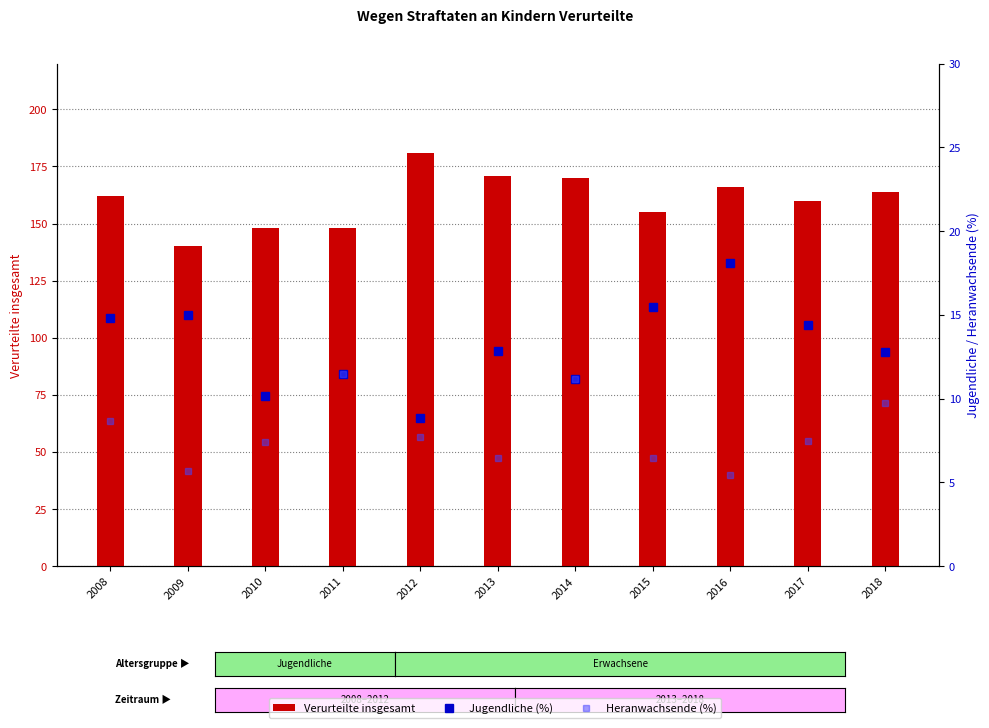

Where does the Jugendliche (%) series first go above 12?

2008